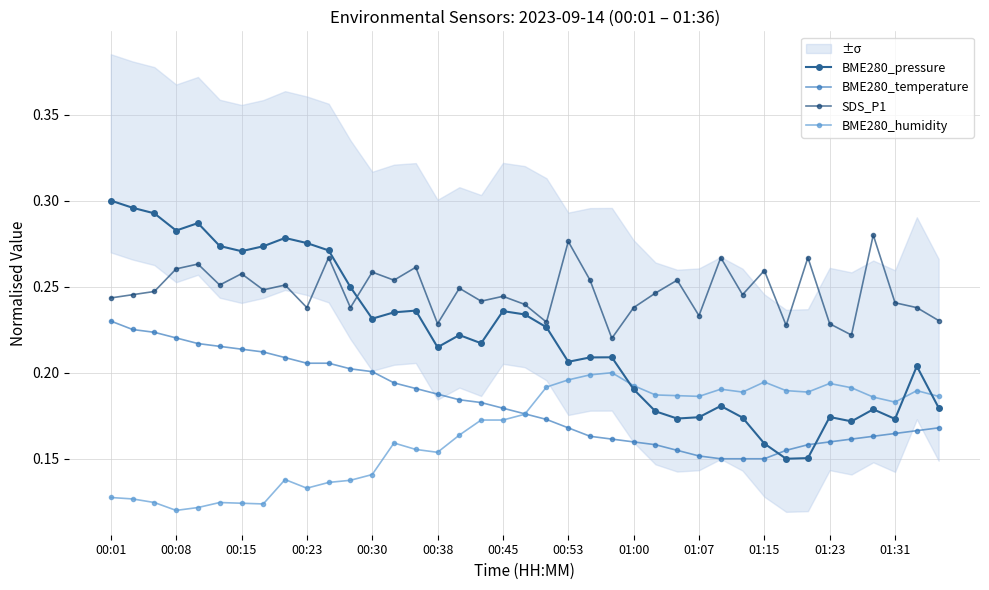

Which series ends up on top after the final intersection of BME280_temperature and BME280_pressure?

BME280_pressure